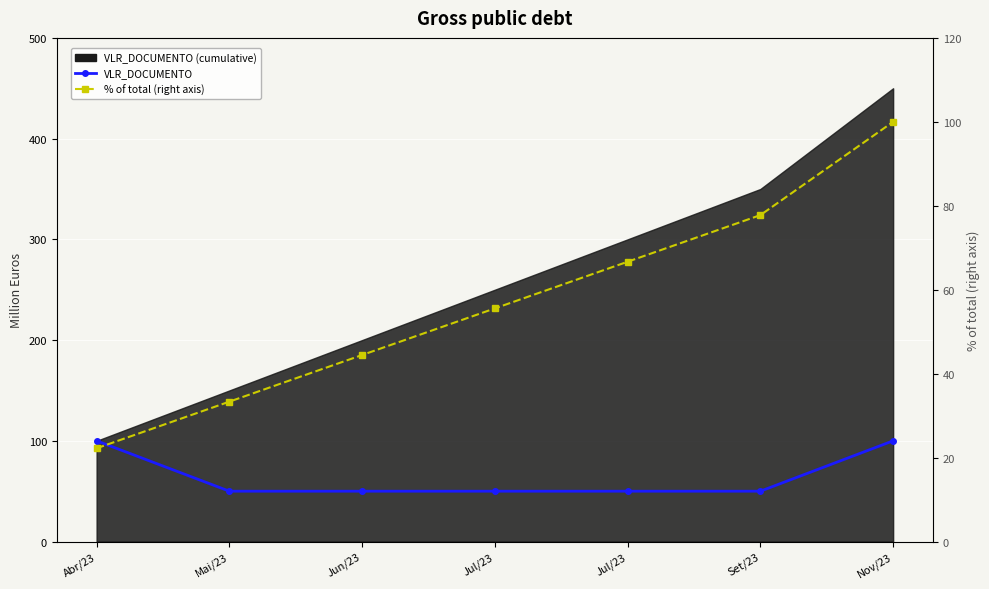

Rank the categories by % of total (right axis) value from highest to lowest.

Nov/23, Set/23, Jul/23, Jul/23, Jun/23, Mai/23, Abr/23